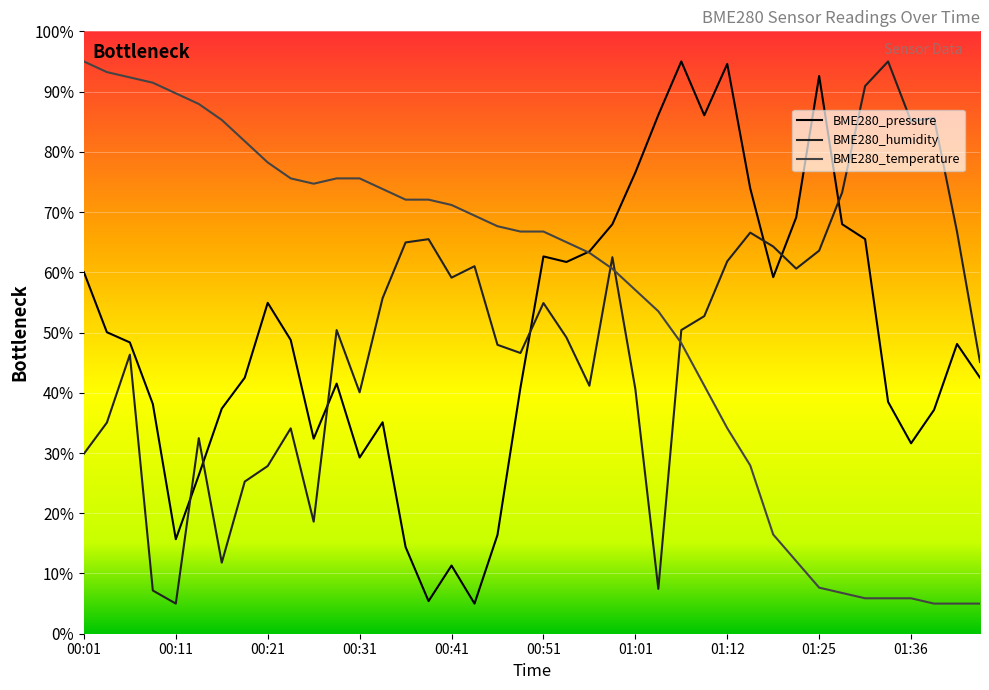

At which label is BME280_temperature closest to 50?

01:07